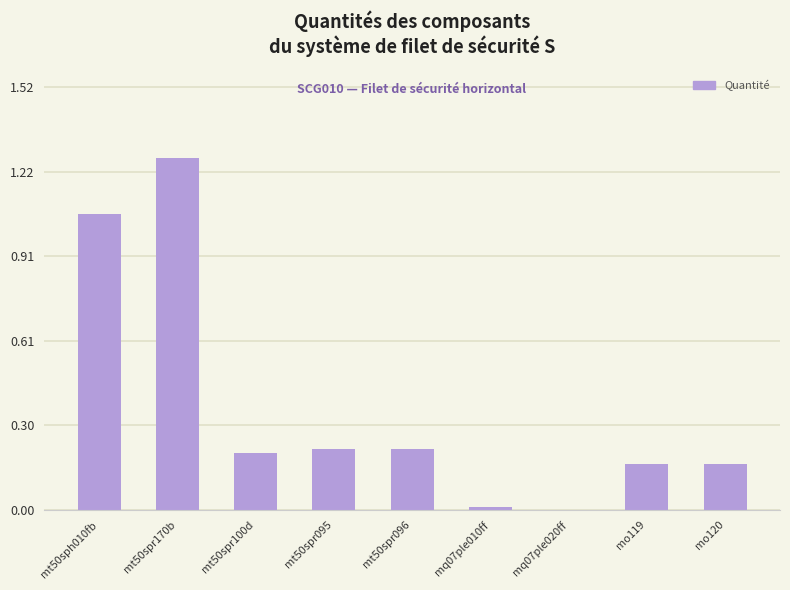

What is the sum of the values at mt50spr170b and mo120?

1.4